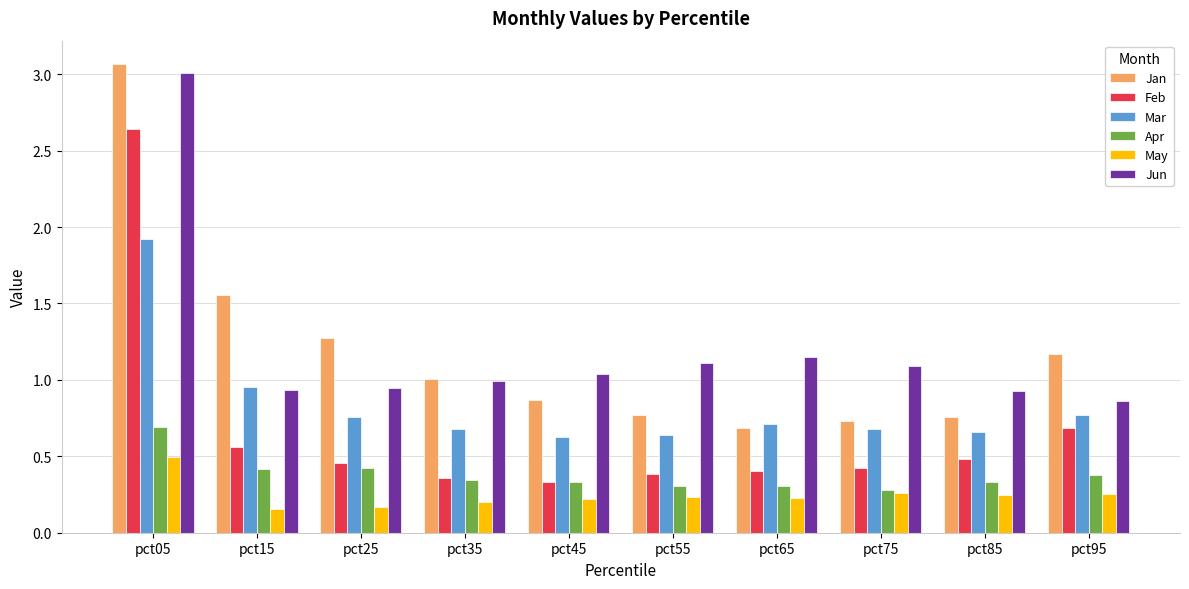

Which category has the highest value in the Jan series?

pct05